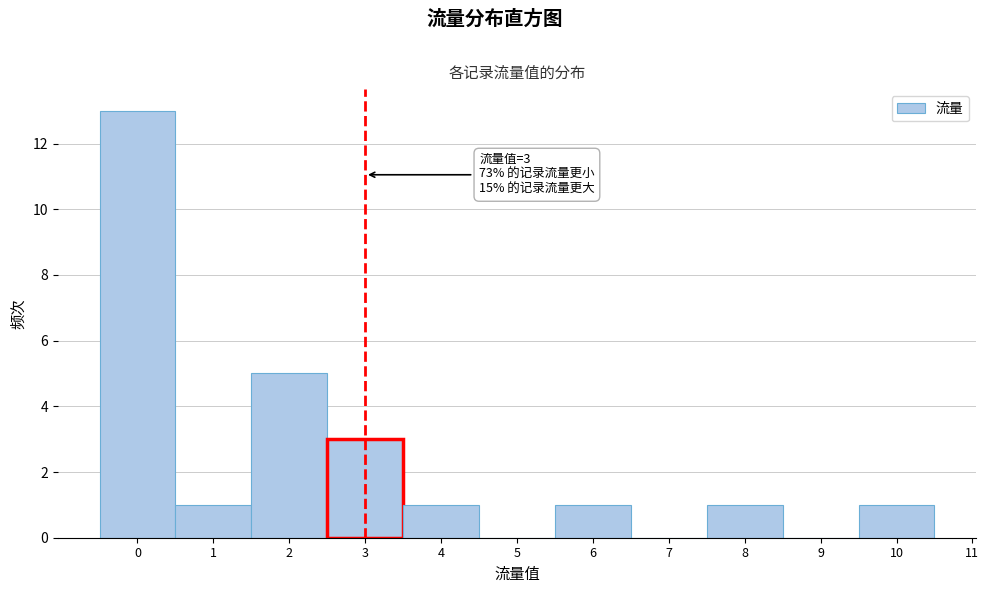

Which range on the x-axis has the tallest bar?

-0.5 to 0.5